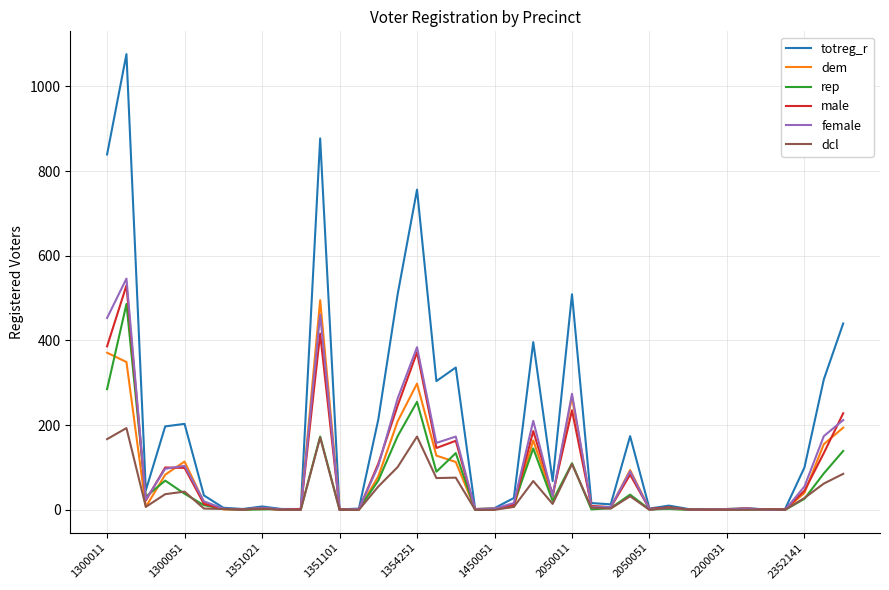

True or false: female has more than 0 points higher than both neighbors.

True